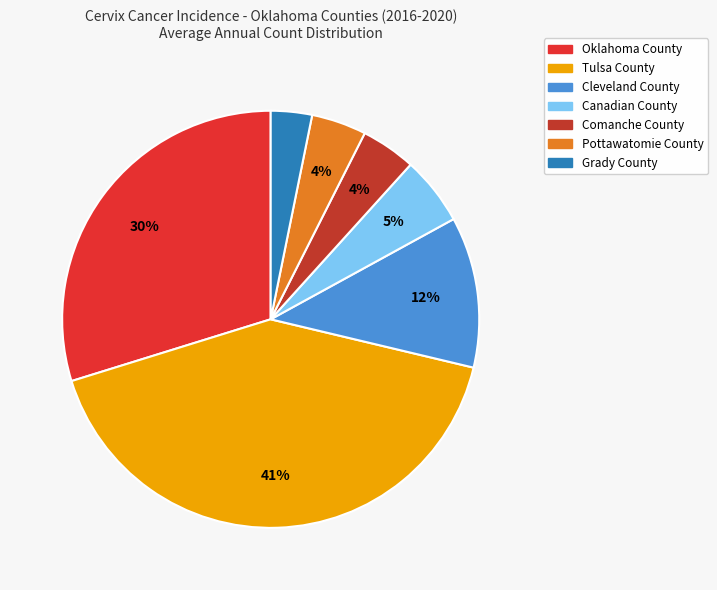

Which category has the smallest portion of the pie?

Grady County